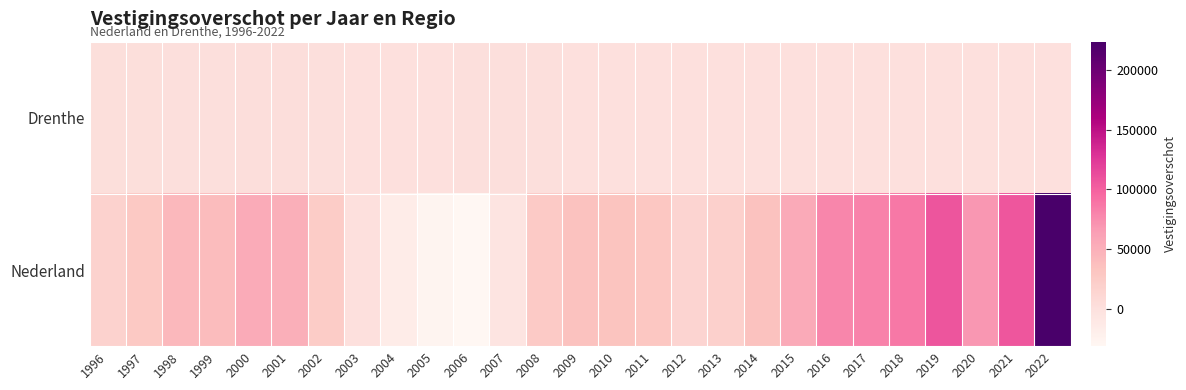

Which has a higher value, 2000 or 1998?

2000